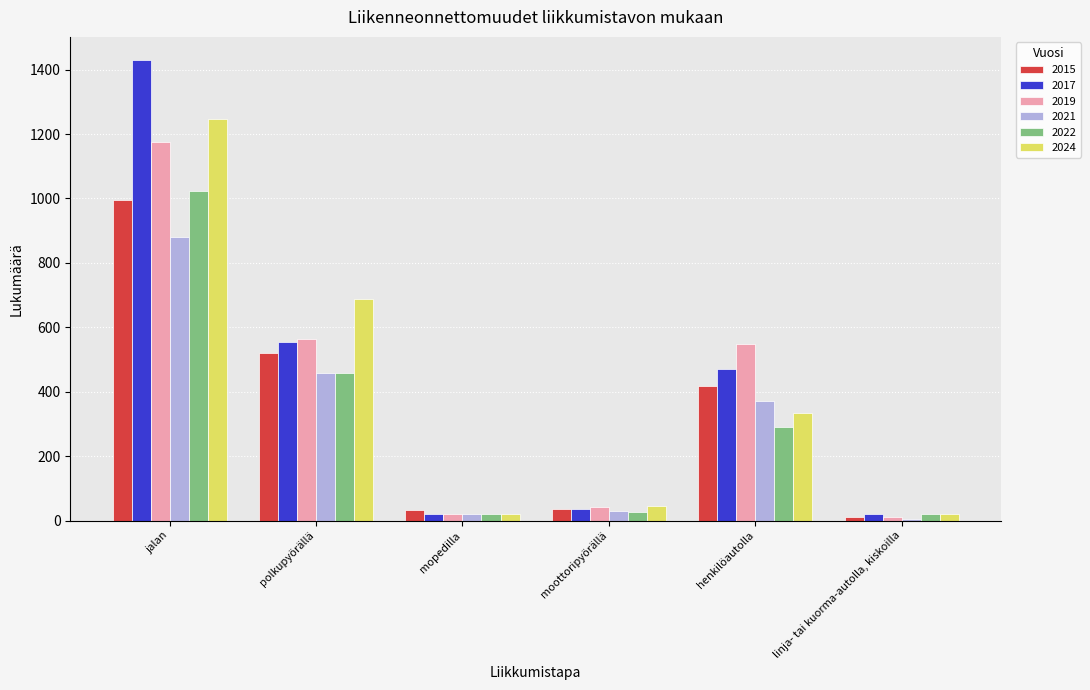

Is it true that 2021 equals 1476 at jalan?

False